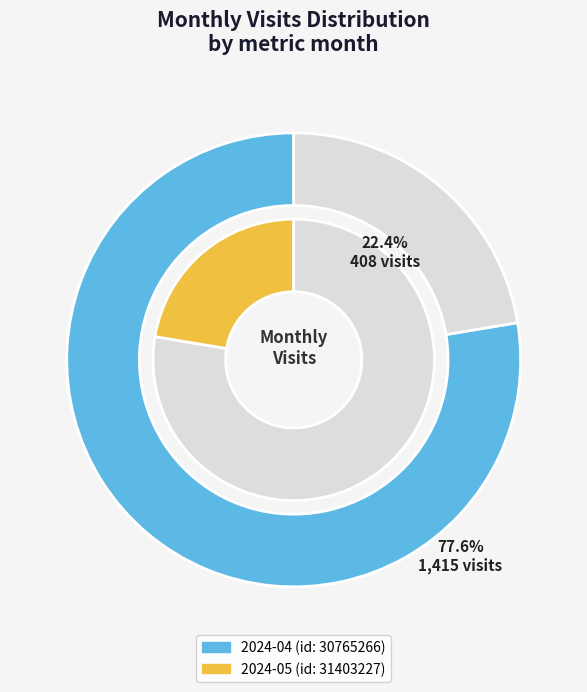

What is the change in value from 2024-04 (id: 30765266) to 2024-05 (id: 31403227)?

-1007